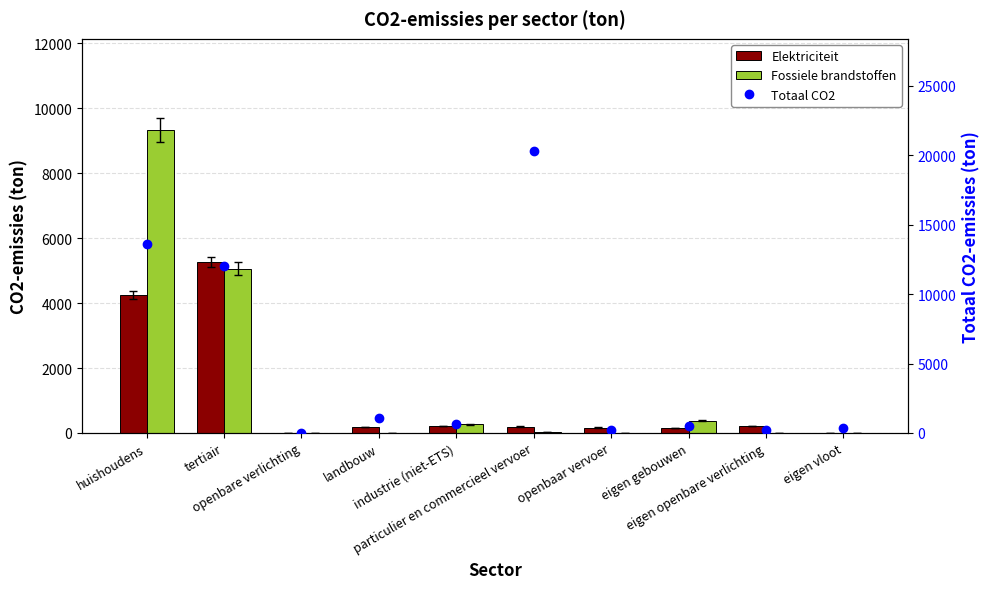

At openbare verlichting, list the series in order from smallest to largest.

Elektriciteit, Fossiele brandstoffen, Totaal CO2